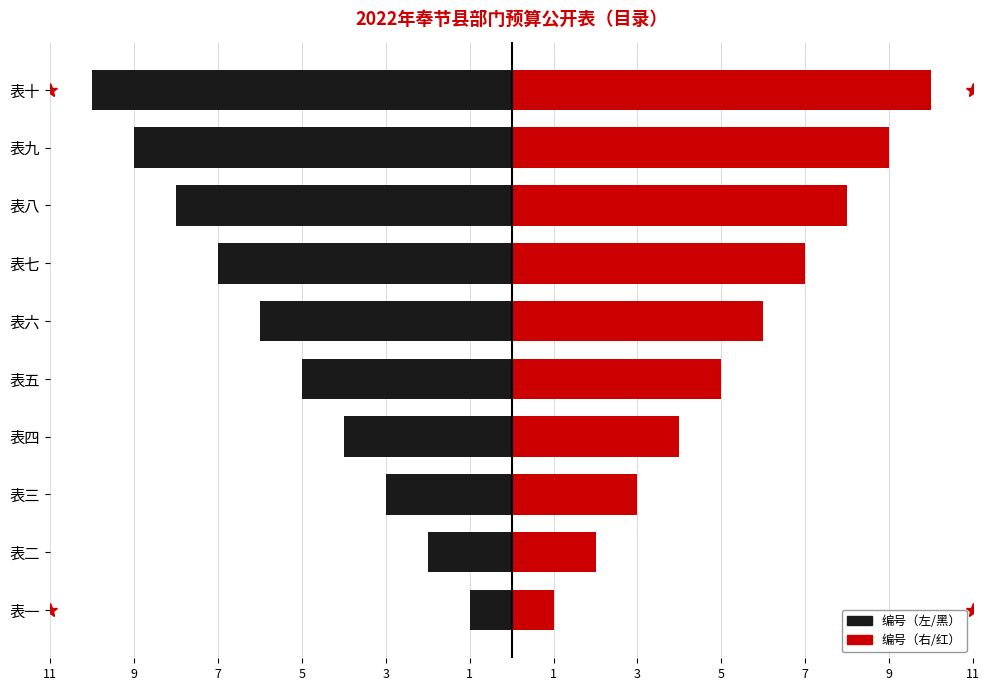

How many values in the 编号（左） series are below -5?

5